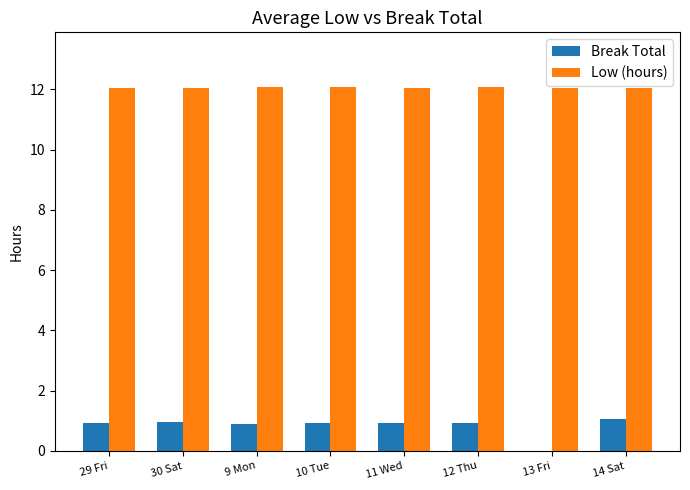

Is the value of Low (hours) at 30 Sat greater than the value of Break Total at 9 Mon?

Yes